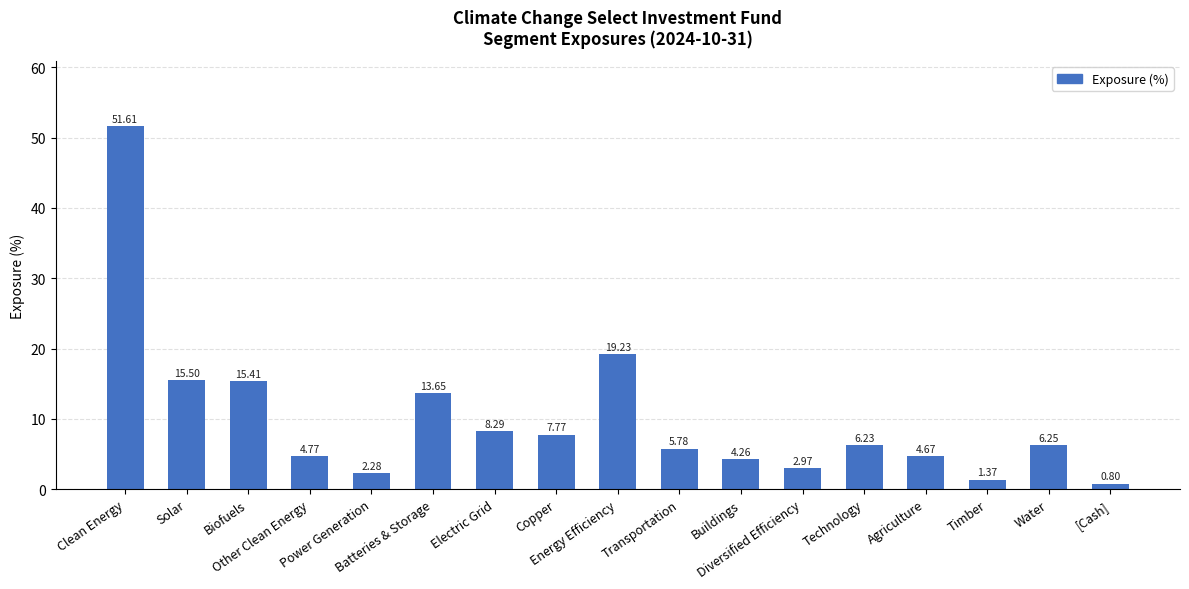

What is the label of the 7th bar from the right?

Buildings